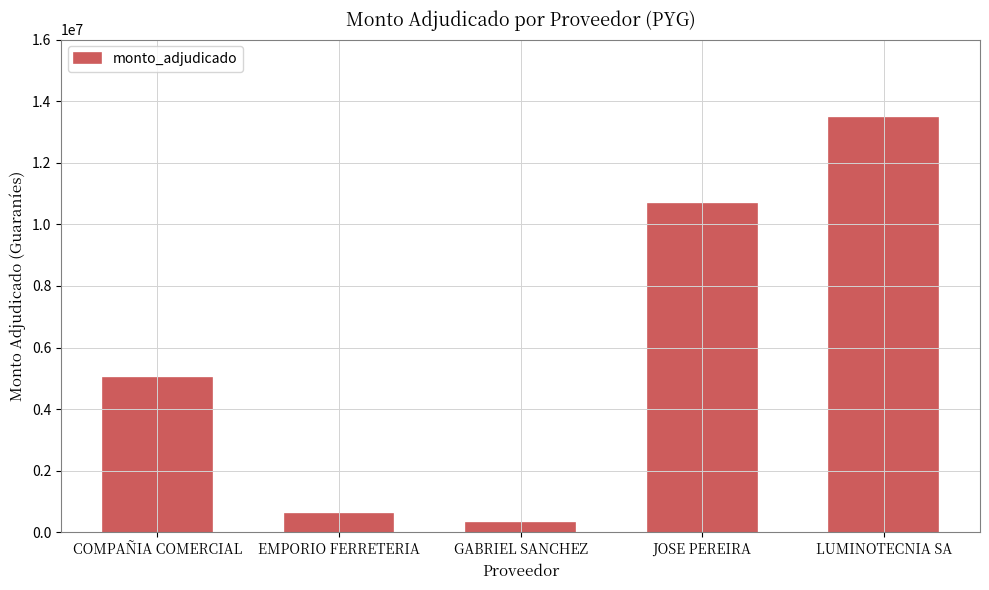

At which category does the chart reach its peak across all series?

LUMINOTECNIA SA